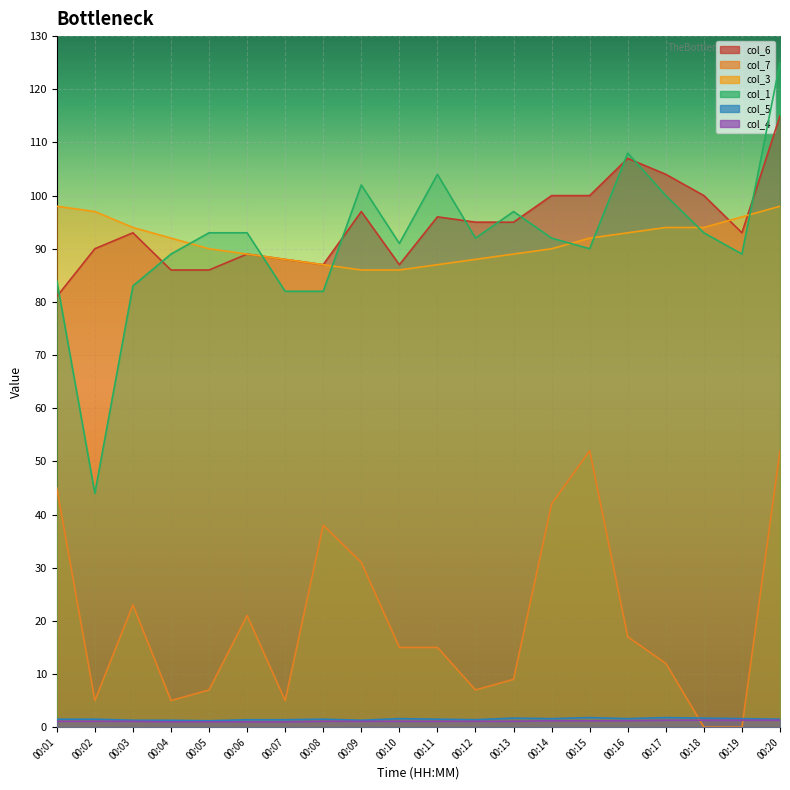

True or false: col_6 and col_4 cross at least once.

False